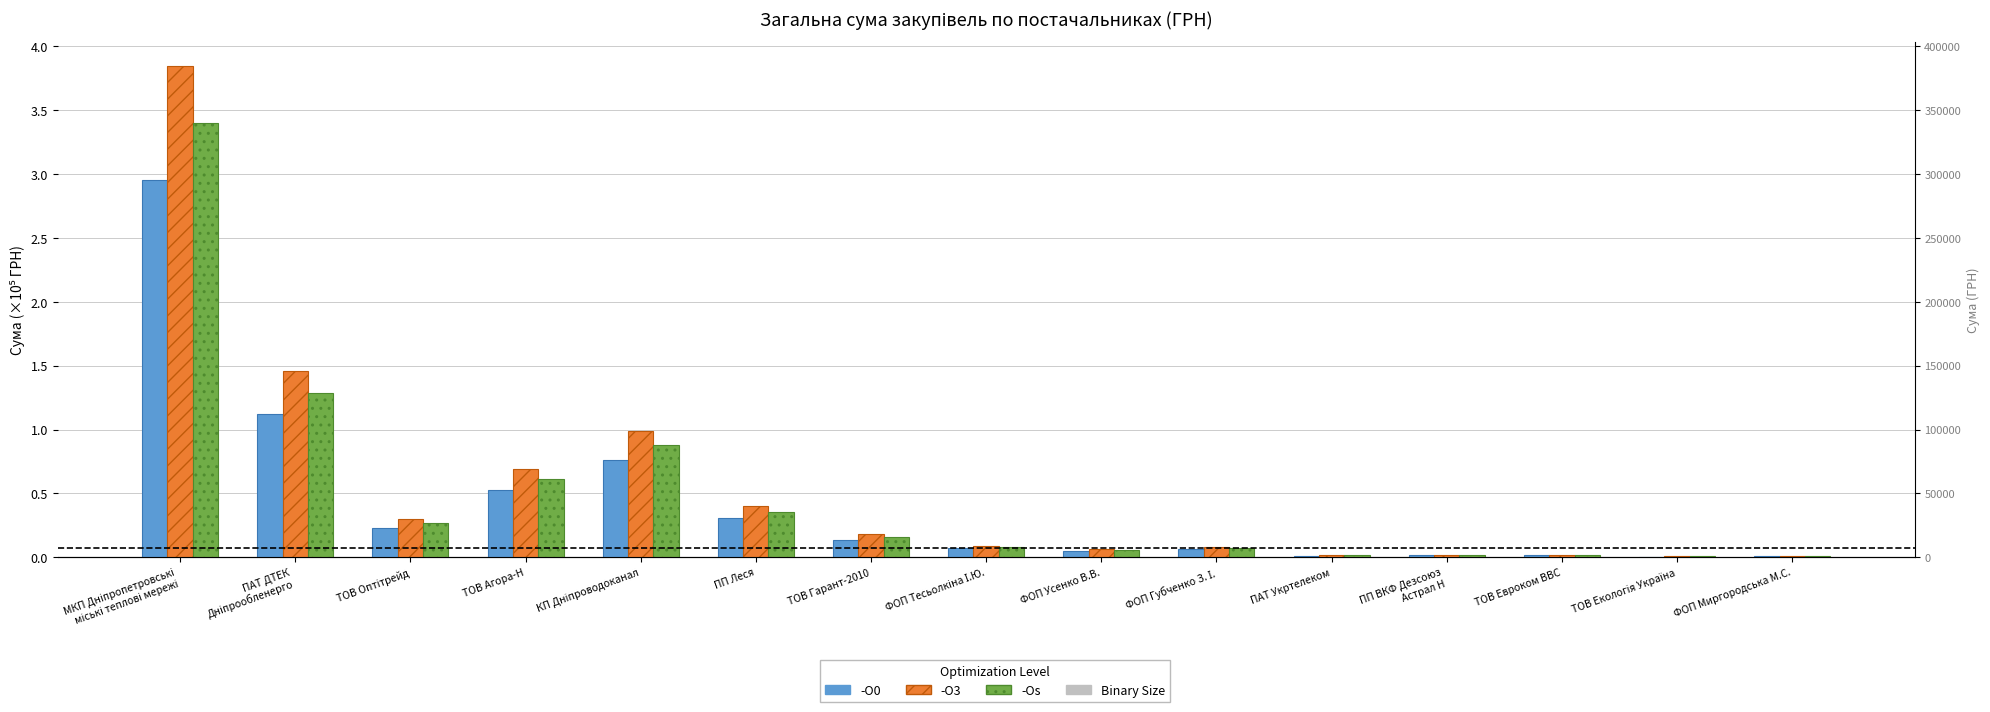

What is the sum of the -O3 values at ПП ВКФ Дезсоюз
Астрал Н and ТОВ Агора-Н?

0.7